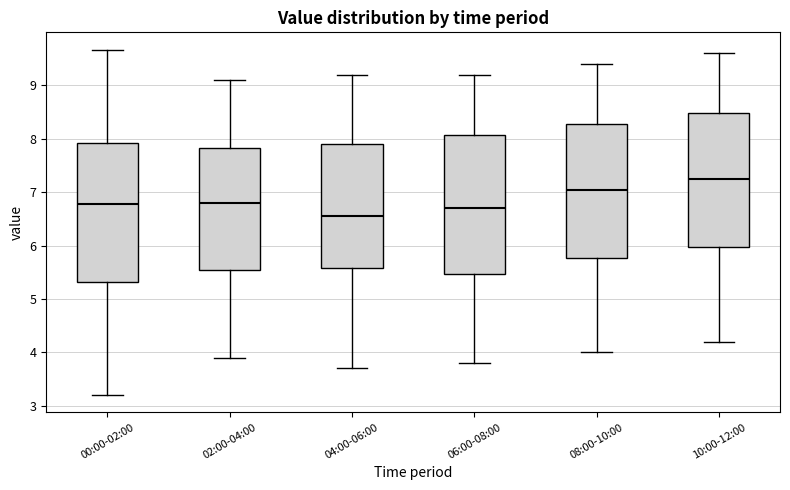

Which box's median line is the highest?

10:00-12:00